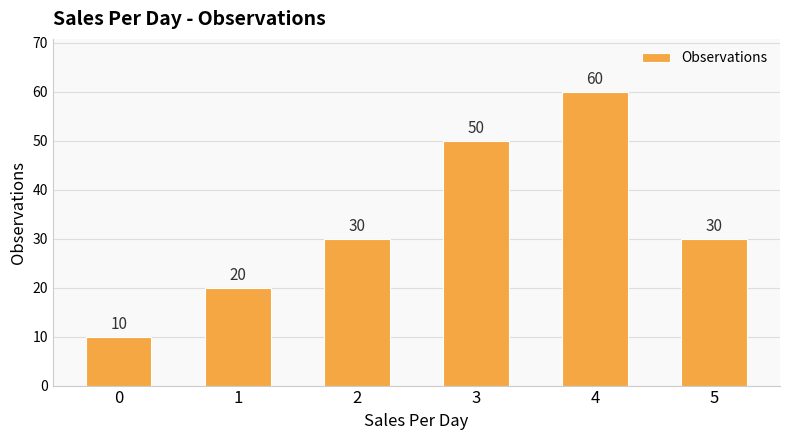

Does the chart contain any negative values?

No